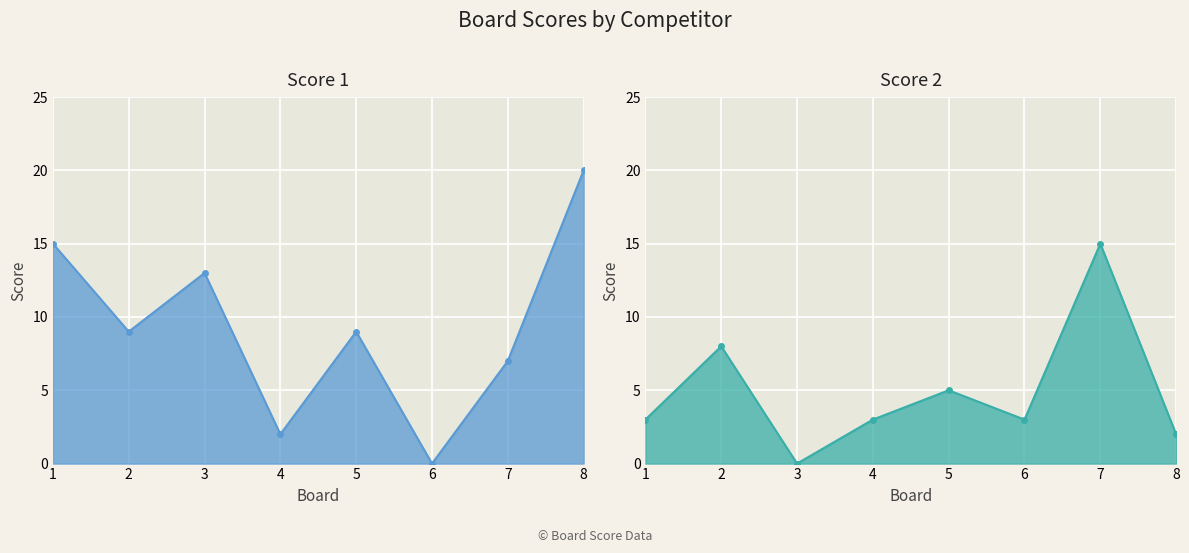

What value does the Score 1 series have at 8?

20